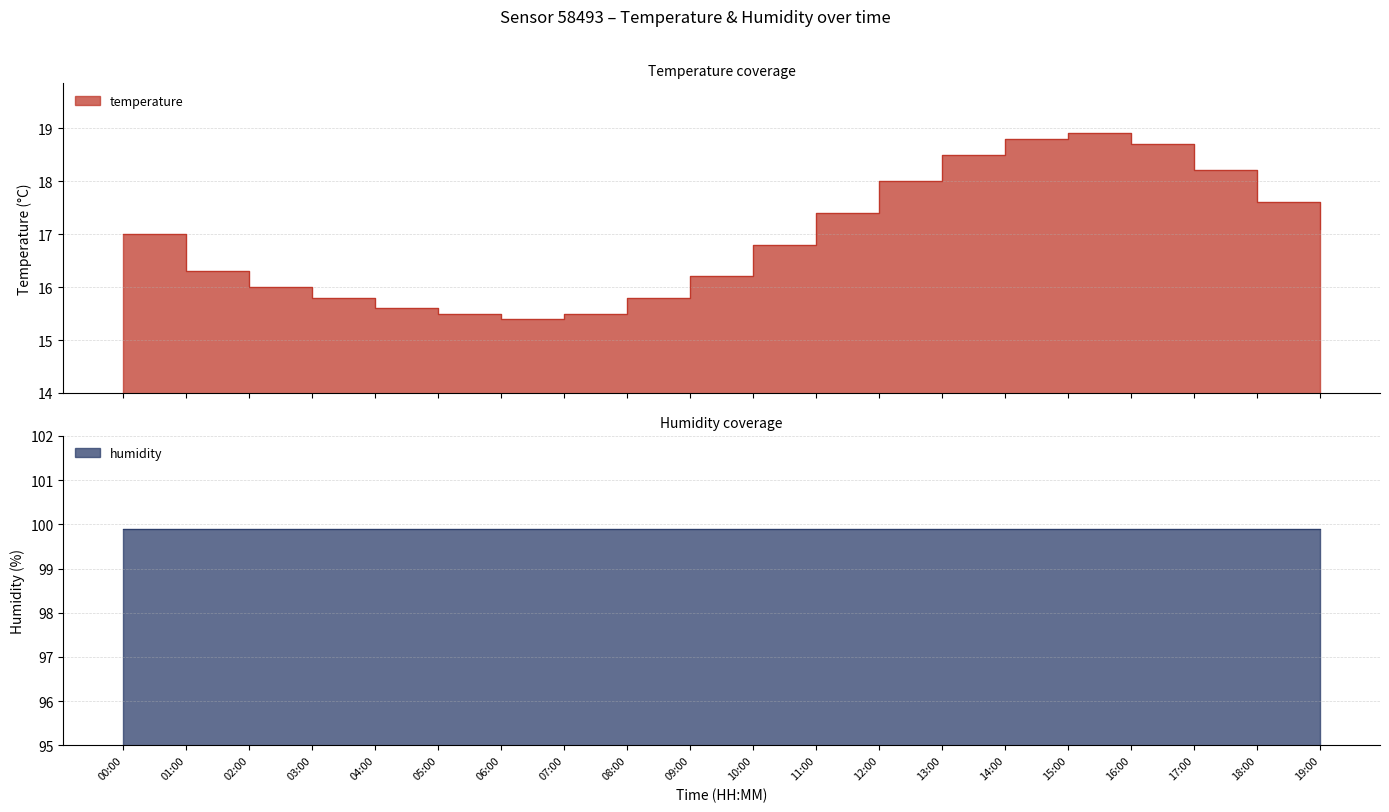

Where is the data nearest to the value 17?

00:00